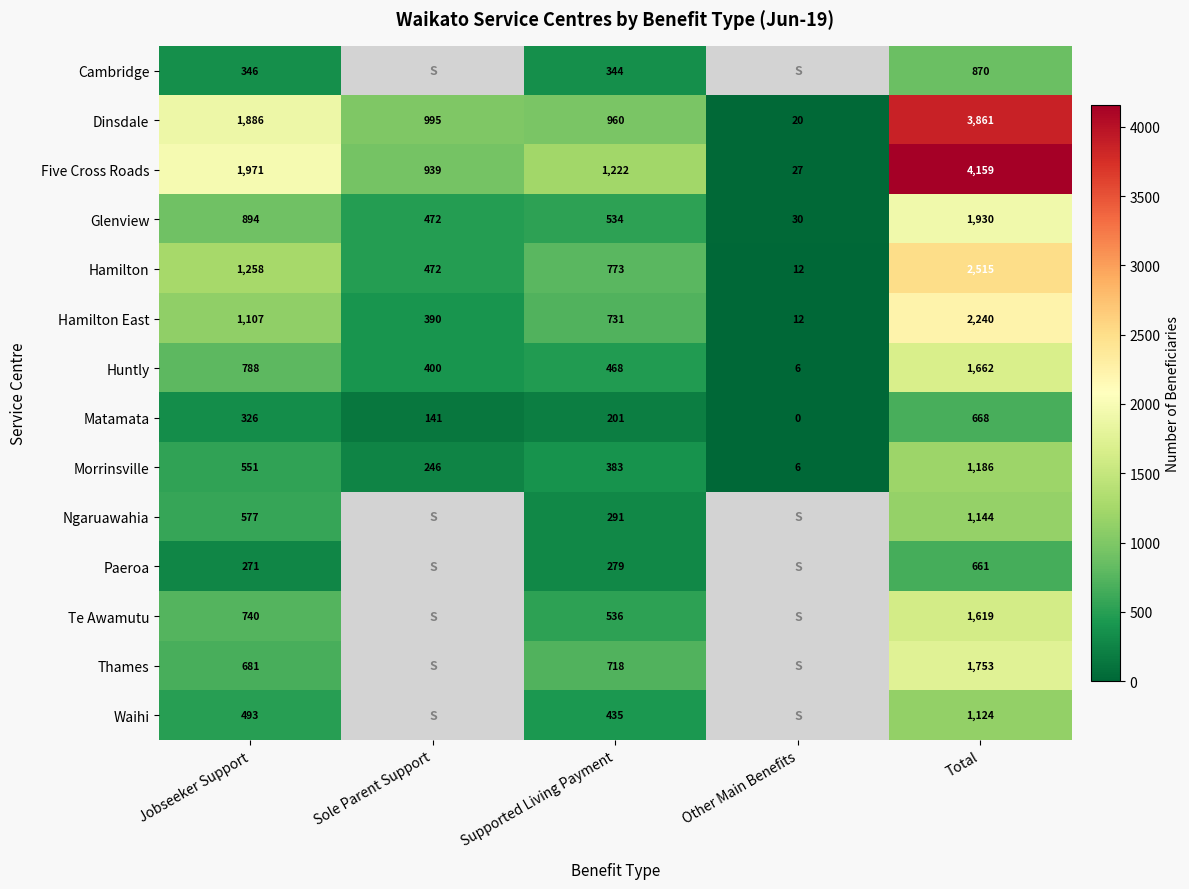

Between Other Main Benefits and Jobseeker Support, which is larger?

Jobseeker Support